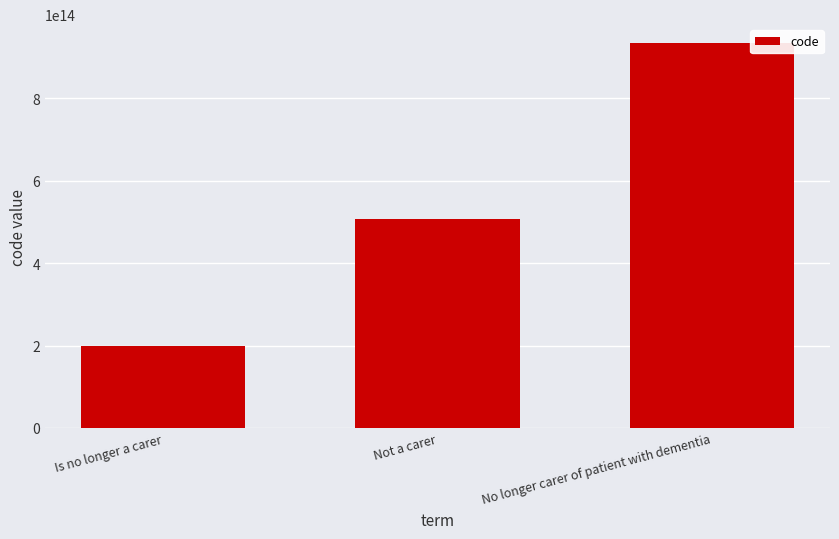

What position from the right is No longer carer of patient with dementia?

1